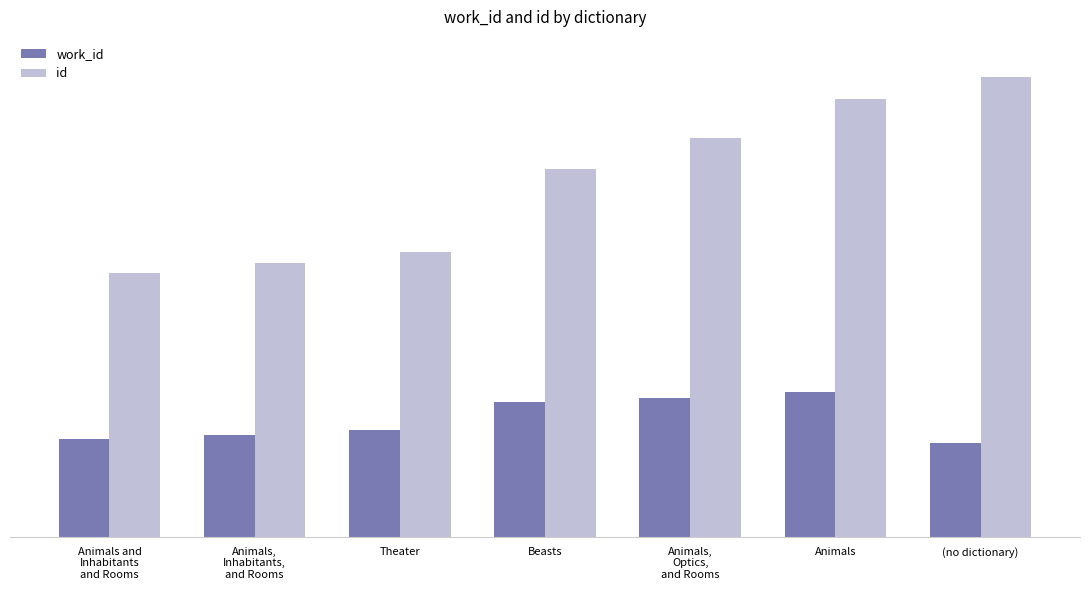

What is the greatest value displayed?

24830